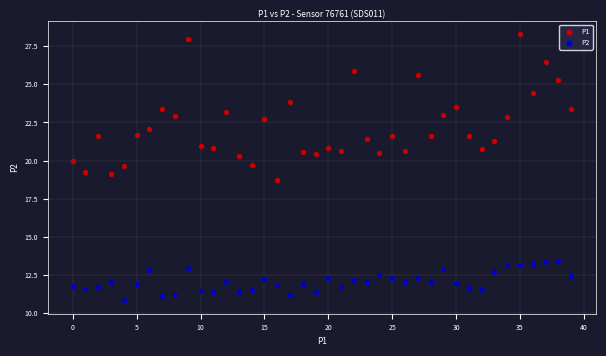

Which series has the widest spread of Y values?

P1